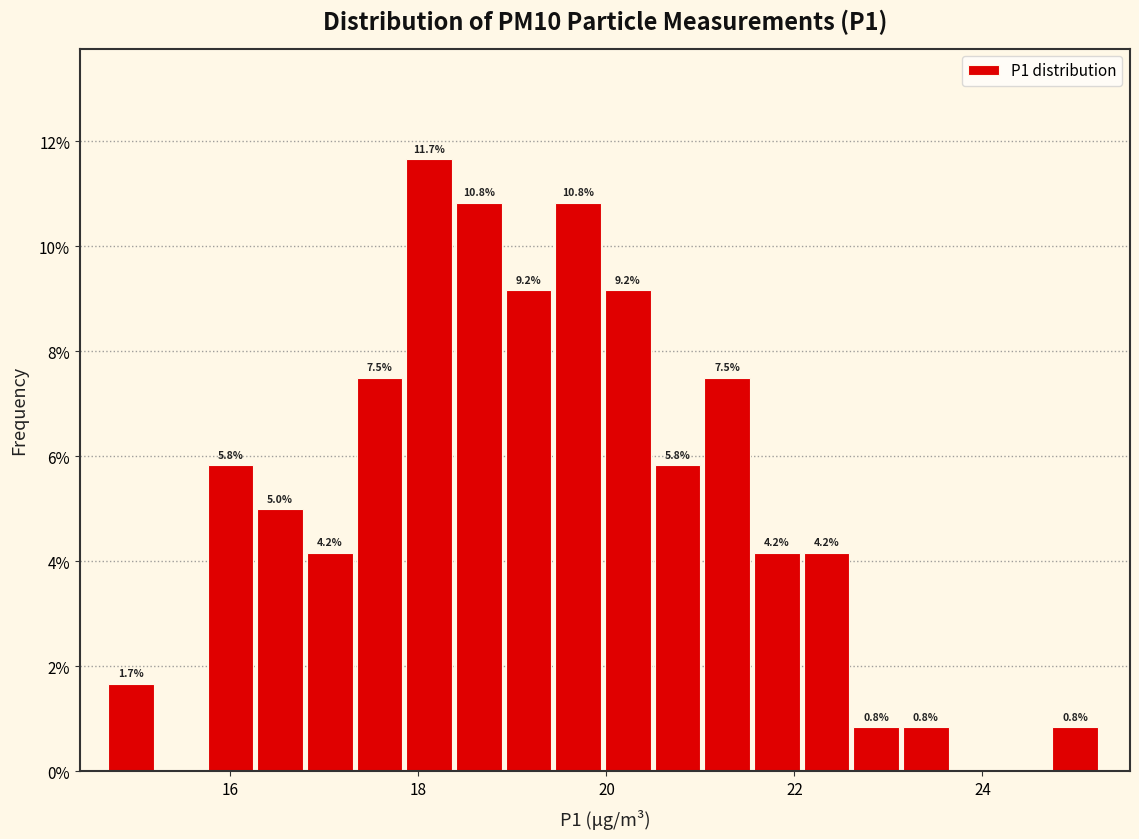

Around what value on the x-axis is the tallest bar? Give the approximate position of its centre, as read against the axis.

18.2